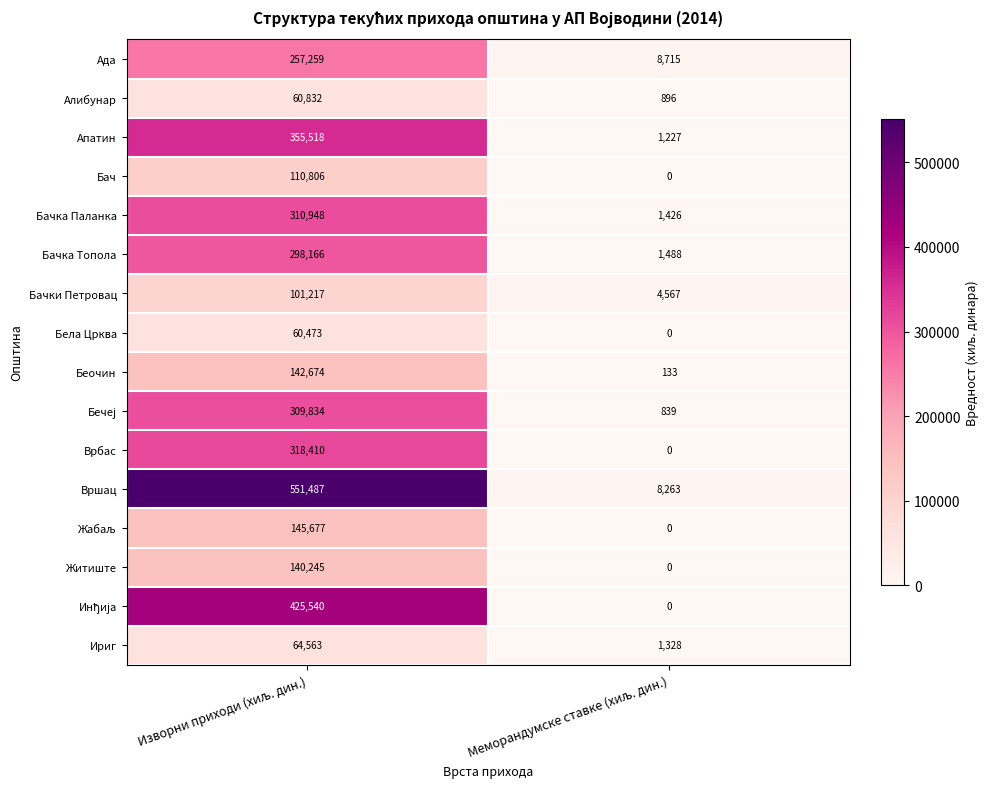

What is the maximum value shown in the chart?

551487